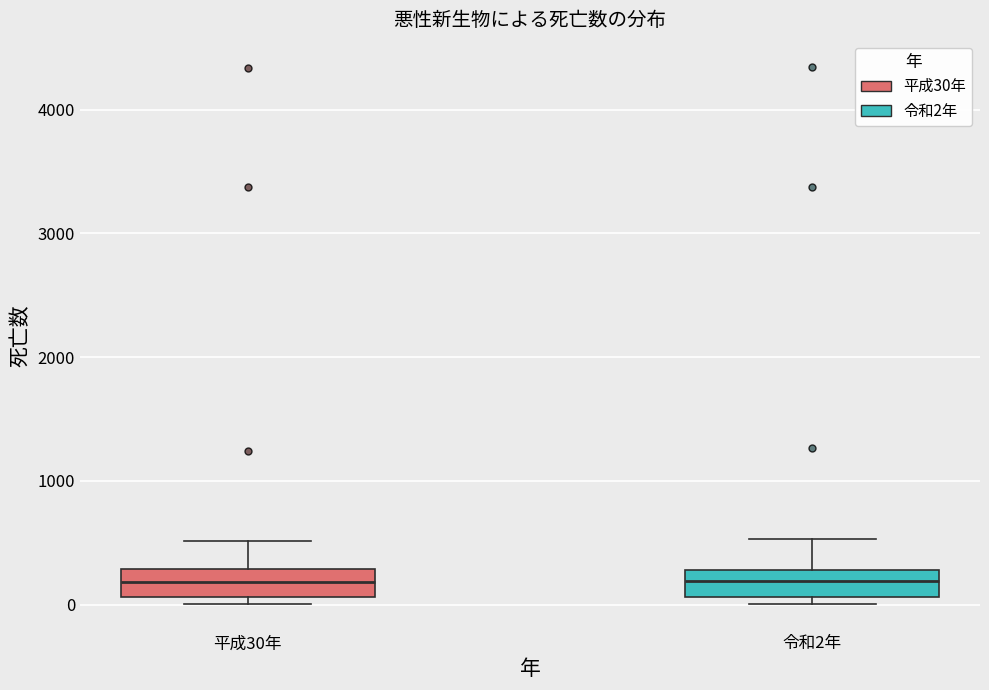

Where does the upper whisker of the box for 平成30年 end on the y-axis? The values are not printed on the chart, so give them approximately, as read against the axis.

500